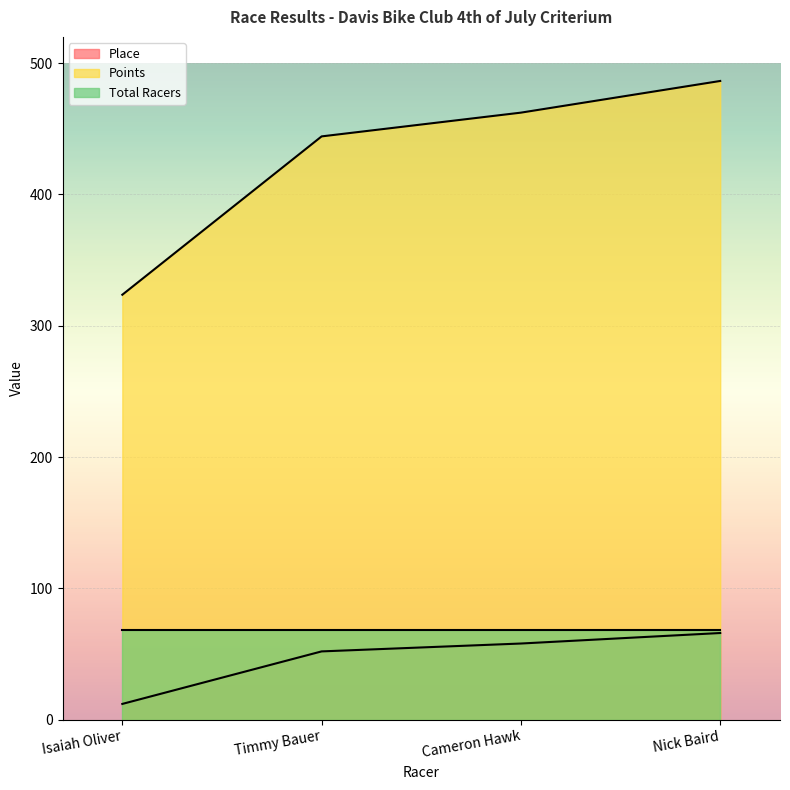

How many data points in Points are less than 462?

2